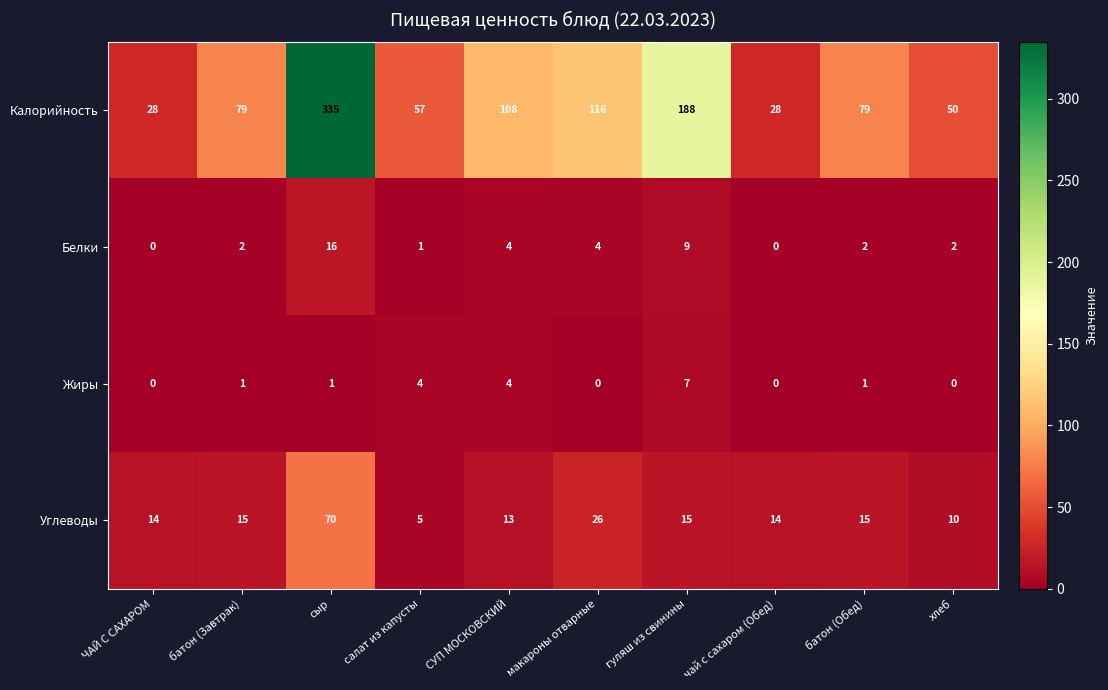

Where is Белки nearest to the value 8?

гуляш из свинины